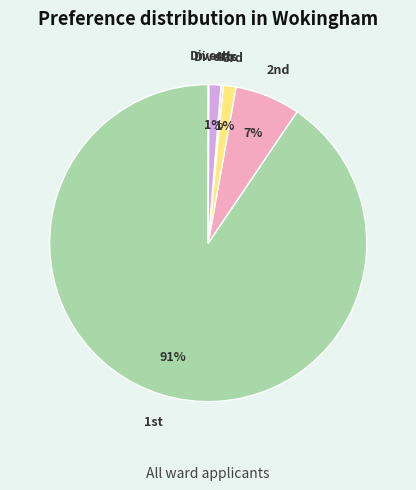

Is there a majority slice in this chart?

Yes